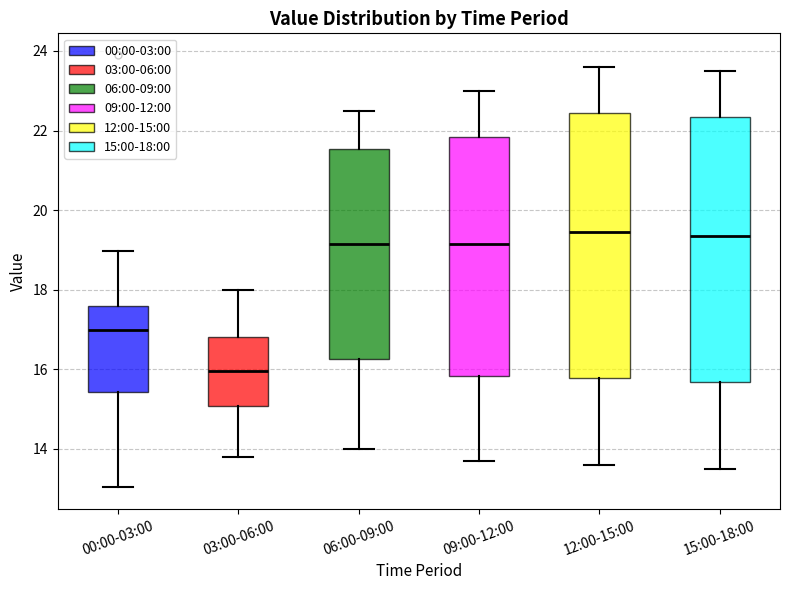

Reading left to right, read every box against the y-axis: the position of its median line, the range the box covers, and the ends of its whiskers. The values are not printed on the chart, so give them approximately, as read against the axis.

00:00-03:00: median 17.0, box 15.4 to 17.6, whiskers 13.0 to 19.0
03:00-06:00: median 16.0, box 15.0 to 16.8, whiskers 13.8 to 18.0
06:00-09:00: median 19.2, box 16.2 to 21.6, whiskers 14.0 to 22.6
09:00-12:00: median 19.2, box 15.8 to 21.8, whiskers 13.8 to 23.0
12:00-15:00: median 19.4, box 15.8 to 22.4, whiskers 13.6 to 23.6
15:00-18:00: median 19.4, box 15.6 to 22.4, whiskers 13.6 to 23.6